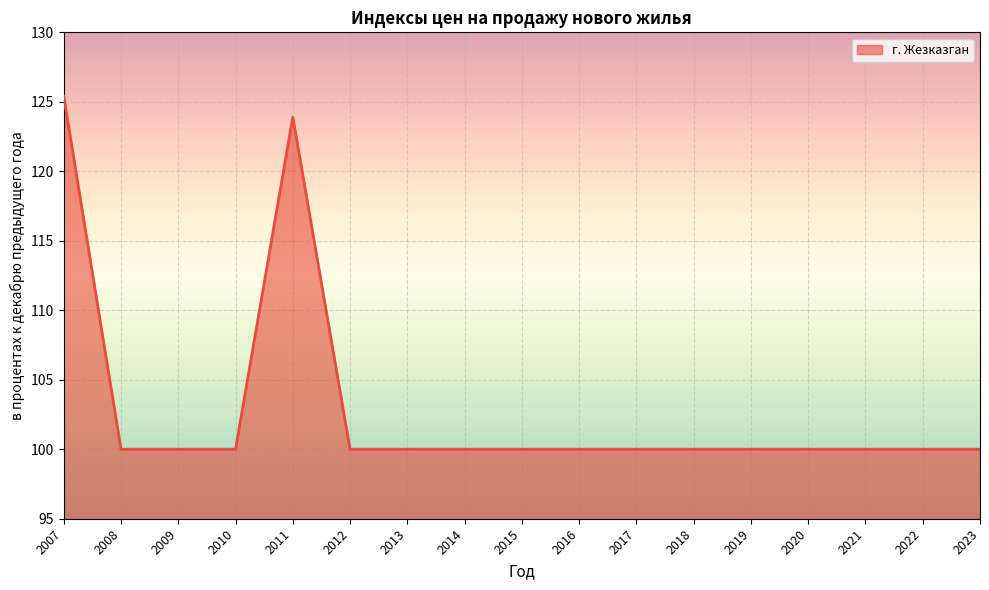

What is the maximum value shown in the chart?

125.4